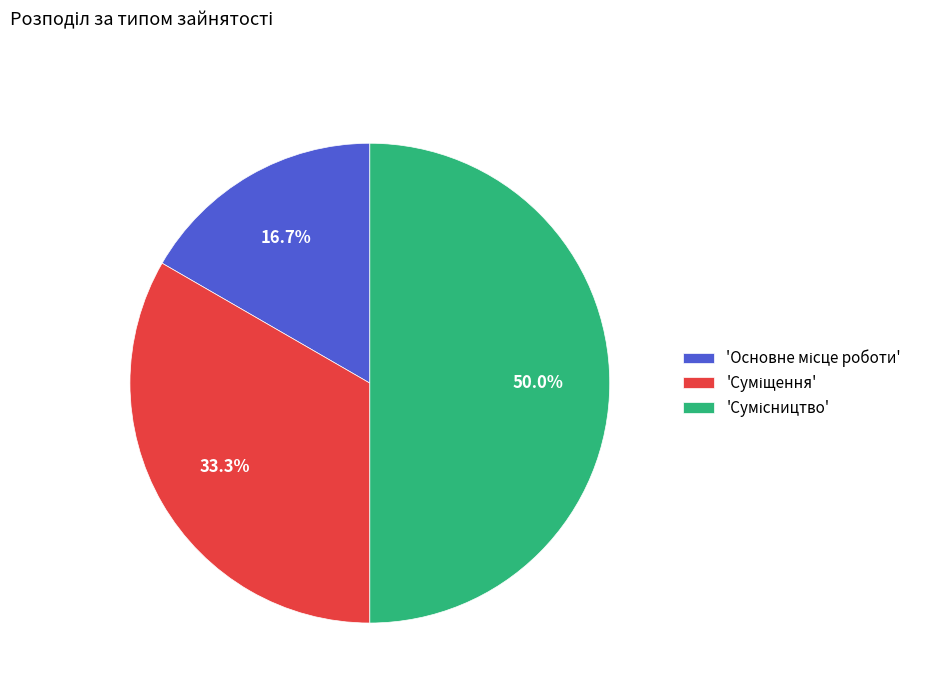

How many segments does this pie chart have?

3